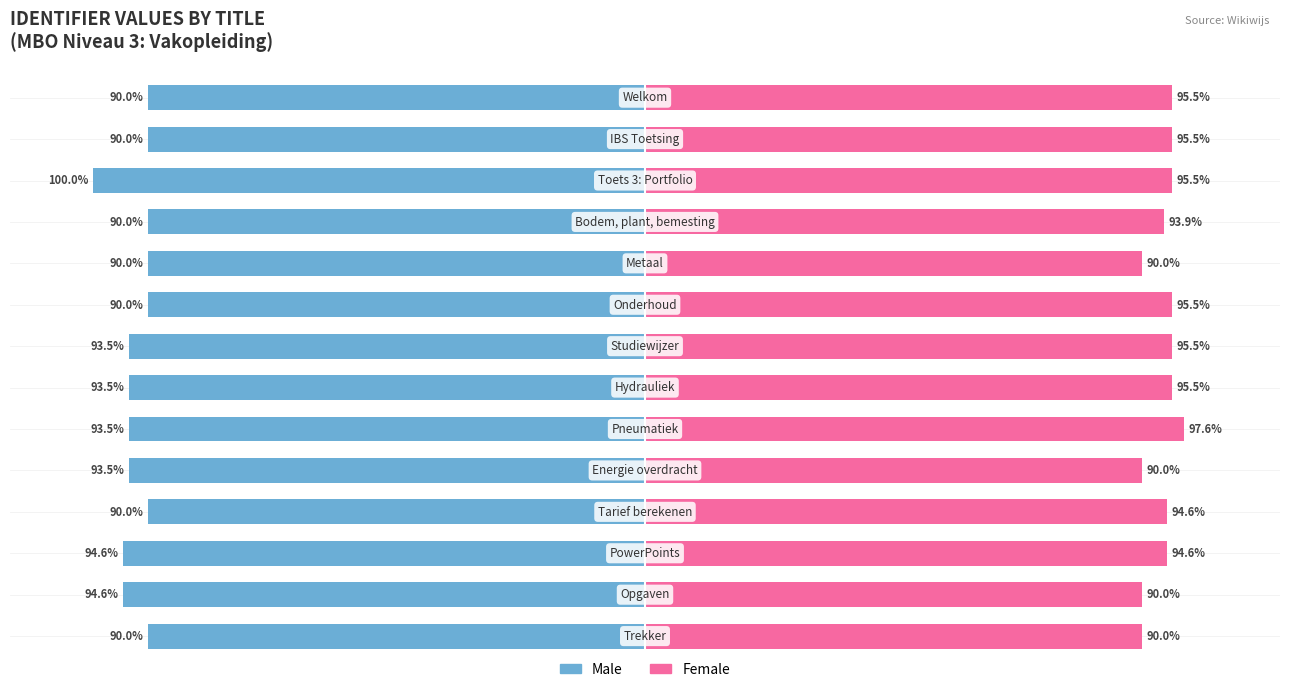

Reading left to right, extract all data points from this chart.

Male: -90.0	-90.0	-100.0	-90.0	-90.0	-90.0	-93.5	-93.5	-93.5	-93.5	-90.0	-94.6	-94.6	-90.0
Female: 95.5	95.5	95.5	93.9	90.0	95.5	95.5	95.5	97.6	90.0	94.6	94.6	90.0	90.0